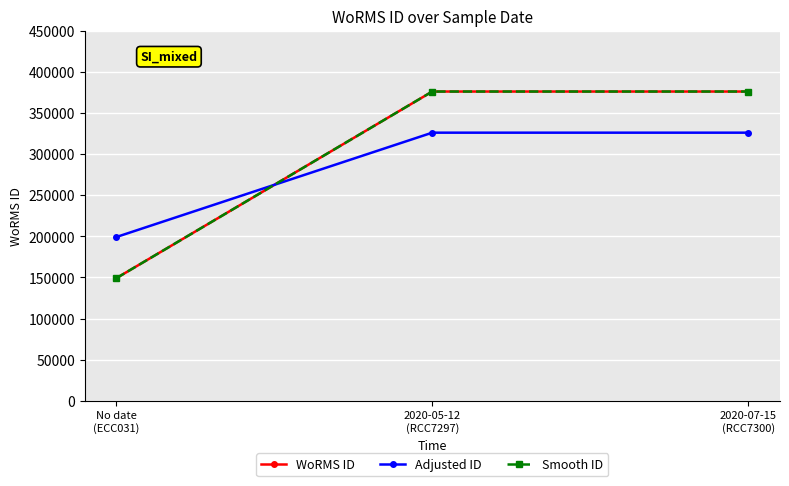

Rank the series at 2020-05-12
(RCC7297) from highest to lowest value.

WoRMS ID, Smooth ID, Adjusted ID